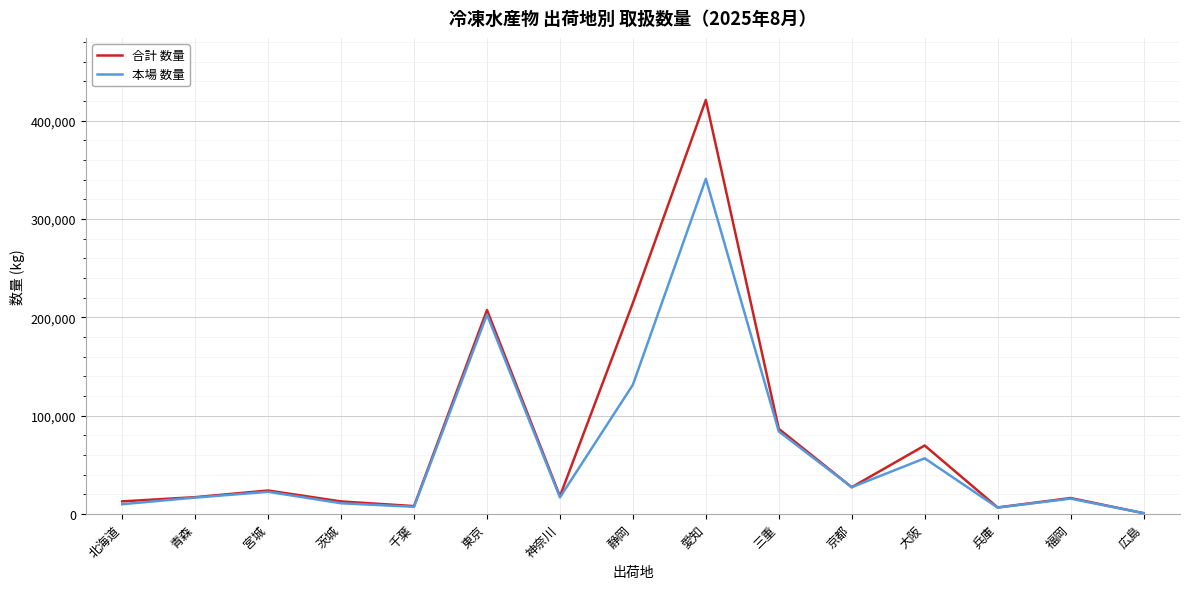

At which category is the sum across all series the highest?

愛知